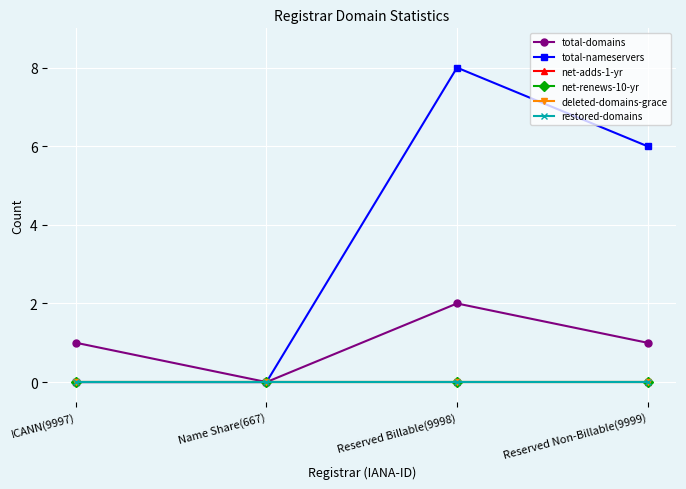

True or false: total-nameservers has more than 1 interior local peaks.

False